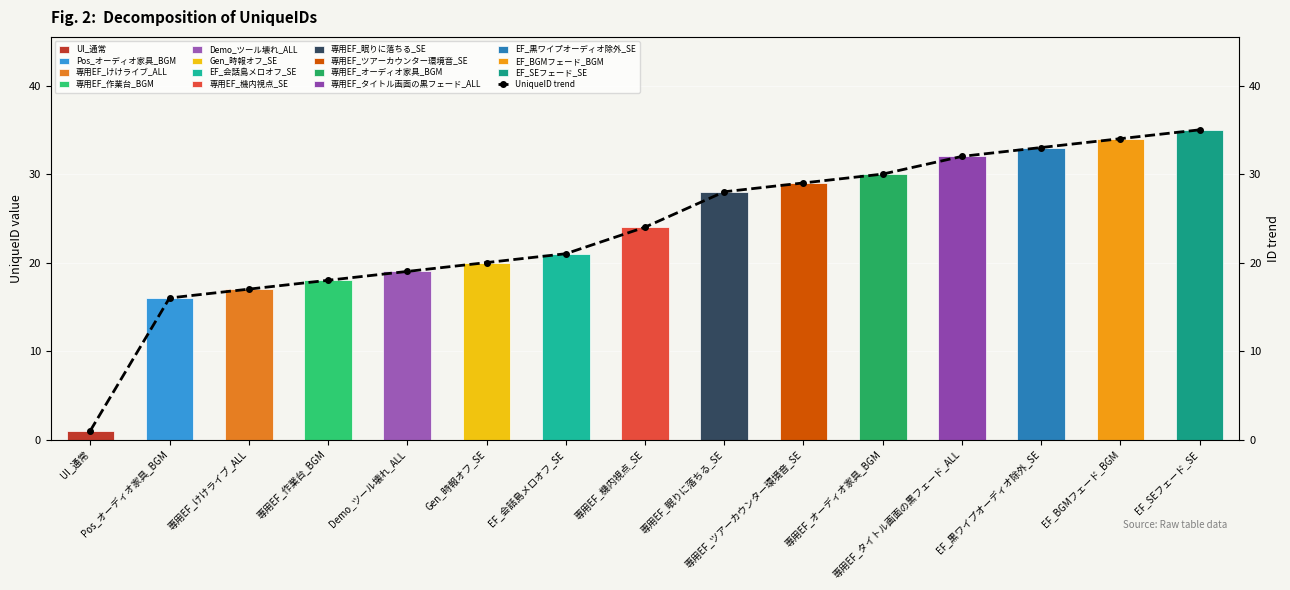

What is the difference between the maximum and minimum values?

34